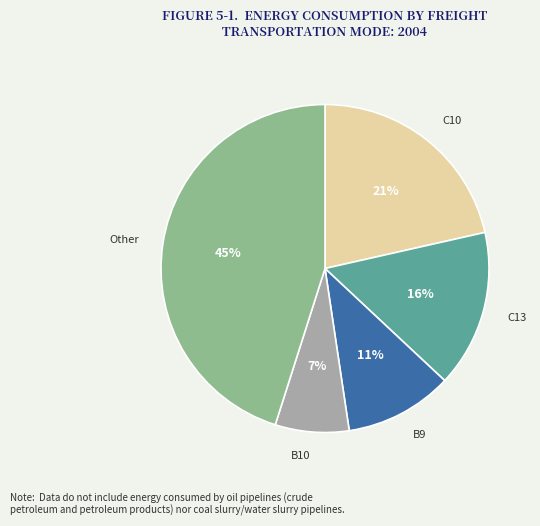

To the nearest percent, what is the average slice percentage?

20%